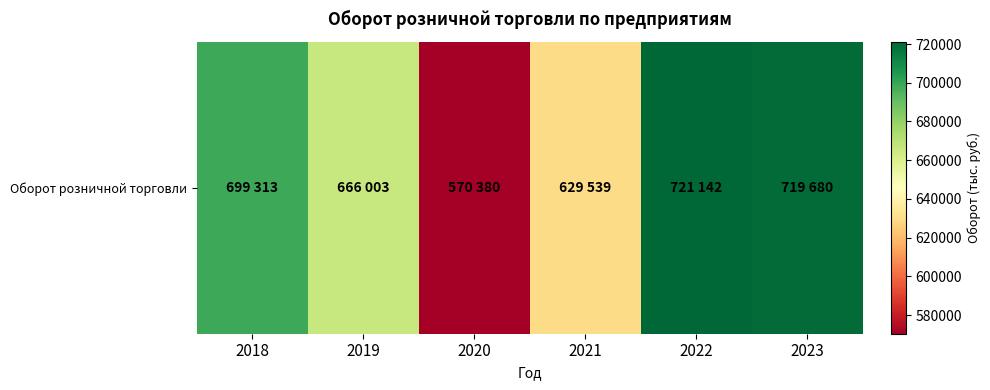

List the labels in order of value, largest first.

2022, 2023, 2018, 2019, 2021, 2020